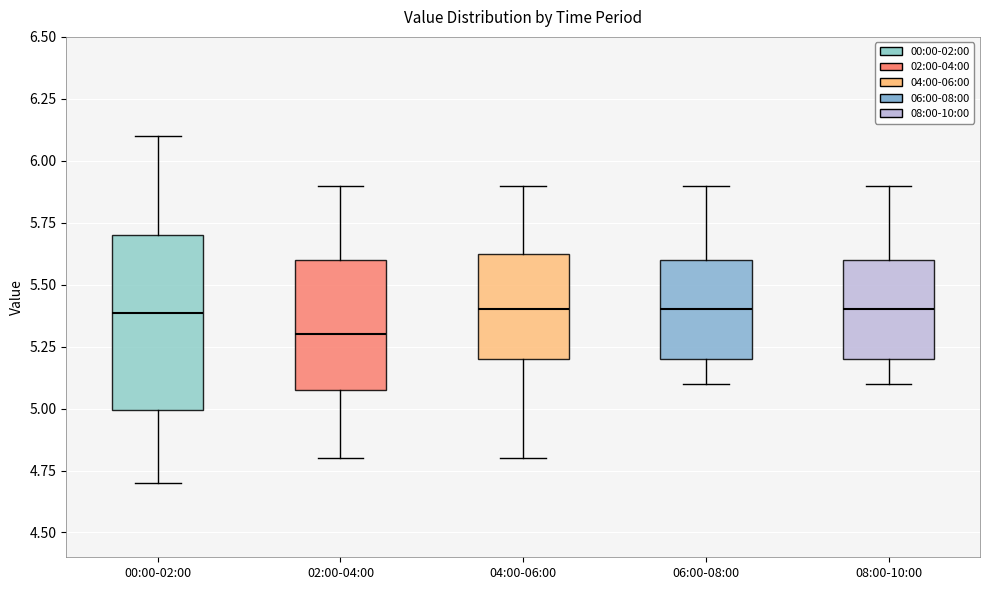

Reading left to right, read every box against the y-axis: the position of its median line, the range the box covers, and the ends of its whiskers. The values are not printed on the chart, so give them approximately, as read against the axis.

00:00-02:00: median 5.40, box 5.00 to 5.70, whiskers 4.70 to 6.10
02:00-04:00: median 5.30, box 5.10 to 5.60, whiskers 4.80 to 5.90
04:00-06:00: median 5.40, box 5.20 to 5.65, whiskers 4.80 to 5.90
06:00-08:00: median 5.40, box 5.20 to 5.60, whiskers 5.10 to 5.90
08:00-10:00: median 5.40, box 5.20 to 5.60, whiskers 5.10 to 5.90